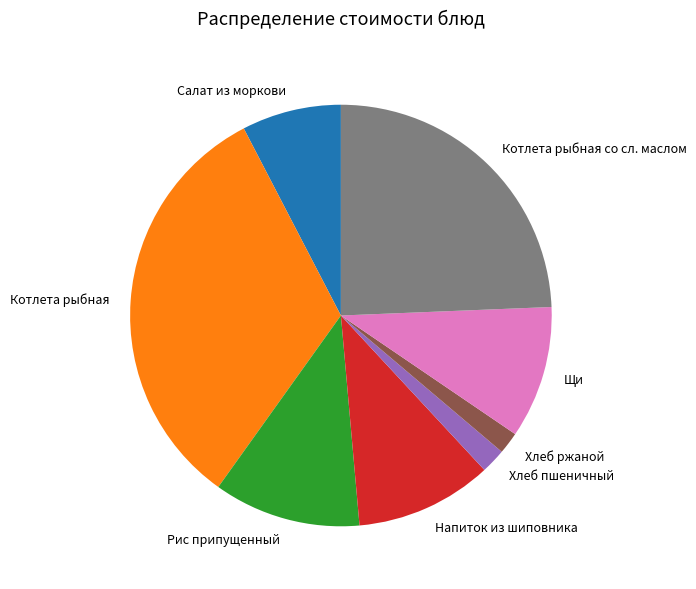

Is the sum of Рис припущенный and Хлеб ржаной greater than half?

No